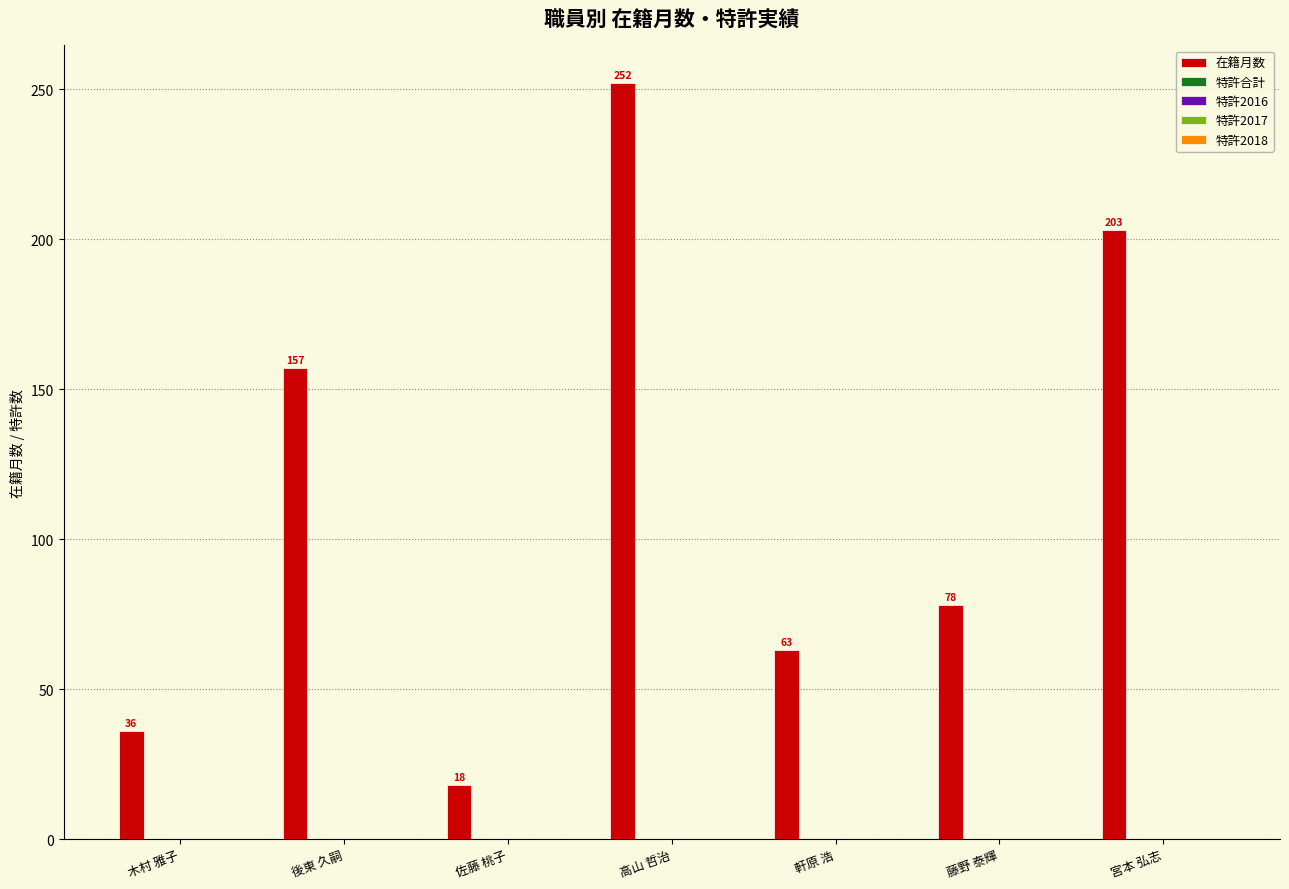

What is the value of the 5th bar from the left?

63